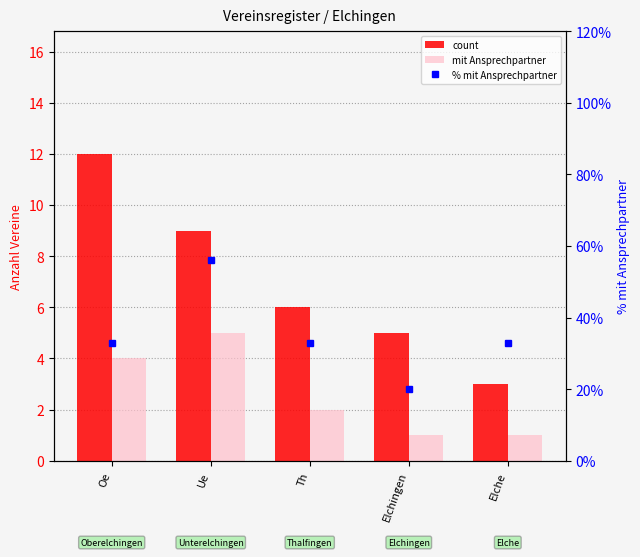

The count series shows 2 at Th. True or false?

False